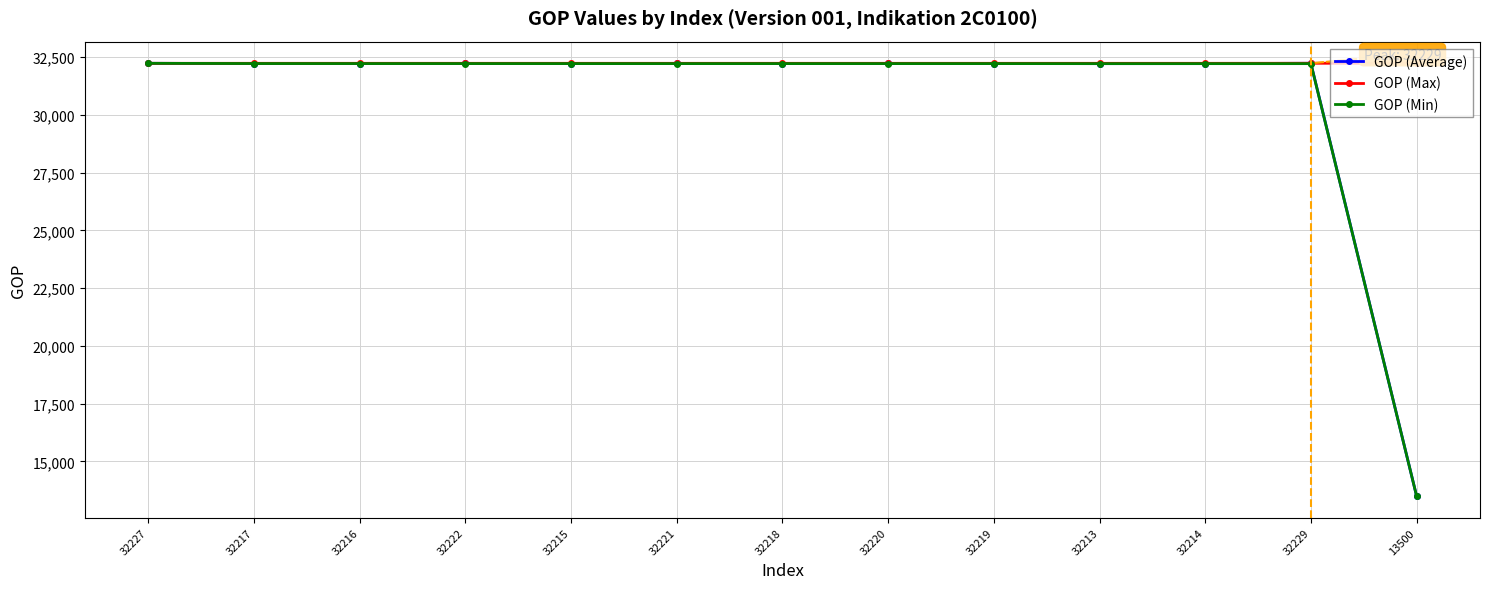

Which label corresponds to the smallest value in the chart?

13500